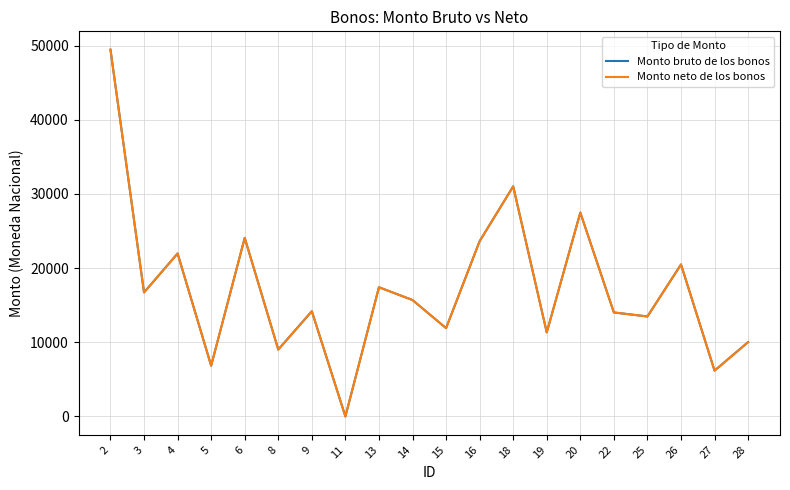

What is the highest value of the Monto neto de los bonos series?

49449.1